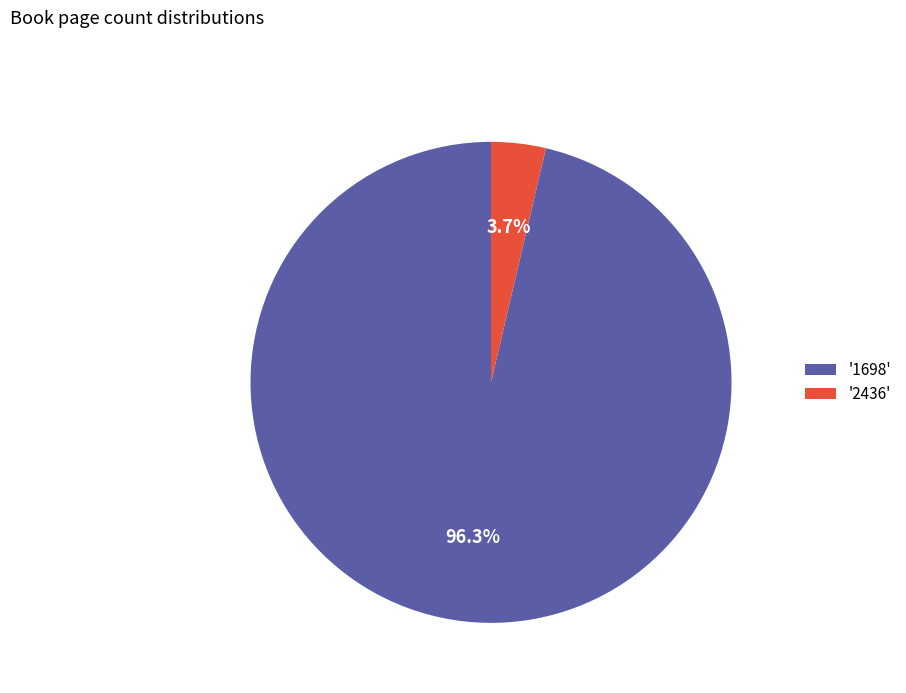

Which has a higher value, '2436' or '1698'?

'1698'